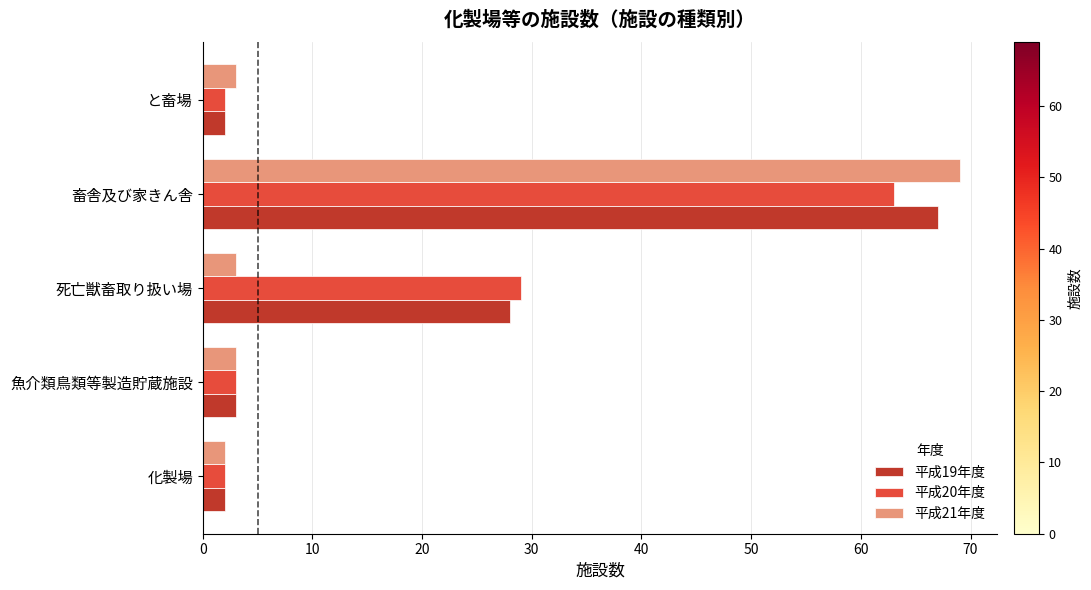

Is it true that 平成21年度 equals 3 at 死亡獣畜取り扱い場?

True